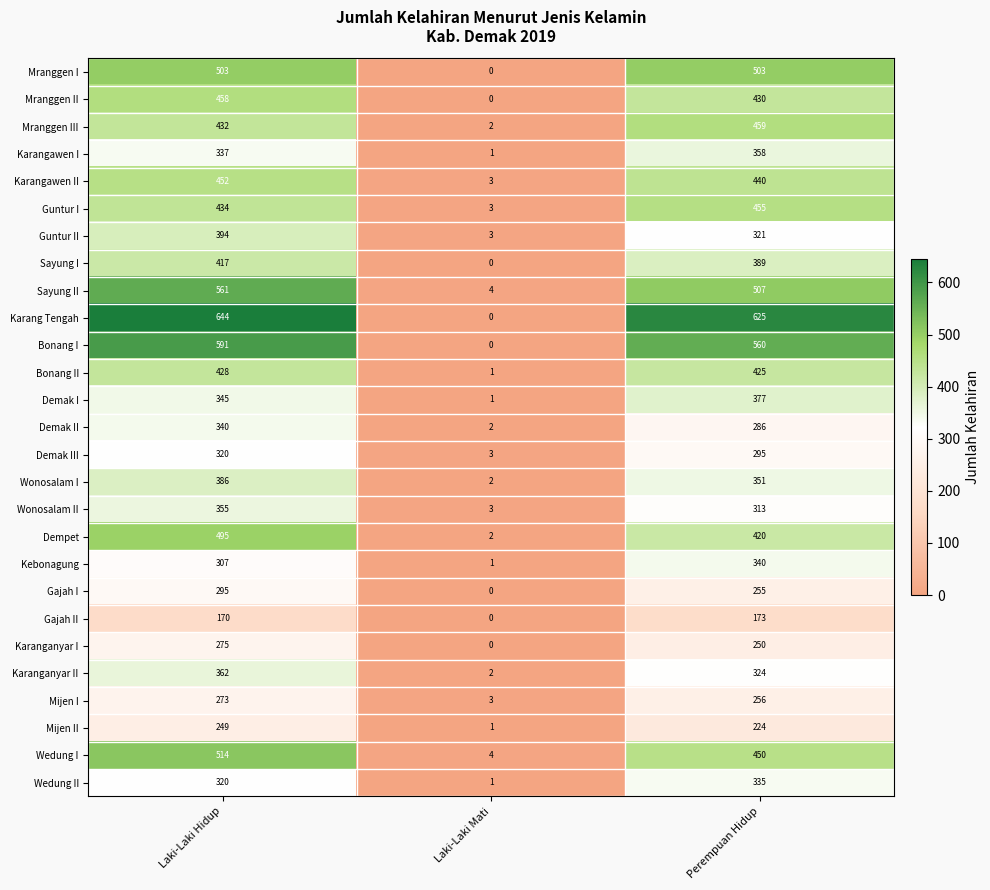

Rank the categories by Mranggen II value from highest to lowest.

Laki-Laki Hidup, Perempuan Hidup, Laki-Laki Mati